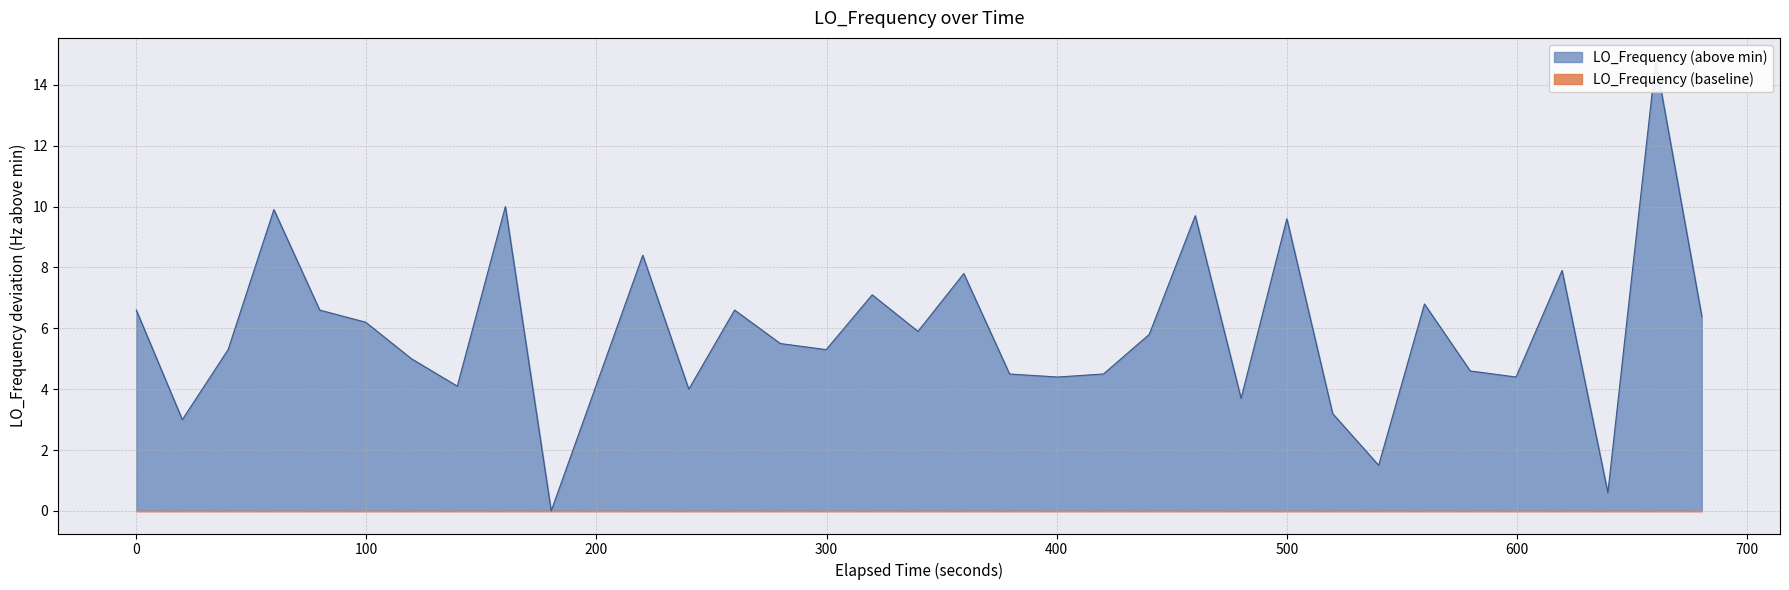

Reading left to right, extract all data points from this chart.

6.6	3.0	5.3	9.9	6.6	6.2	5.0	4.1	10.0	0.0	4.2	8.4	4.0	6.6	5.5	5.3	7.1	5.9	7.8	4.5	4.4	4.5	5.8	9.7	3.7	9.6	3.2	1.5	6.8	4.6	4.4	7.9	0.6	14.8	6.4